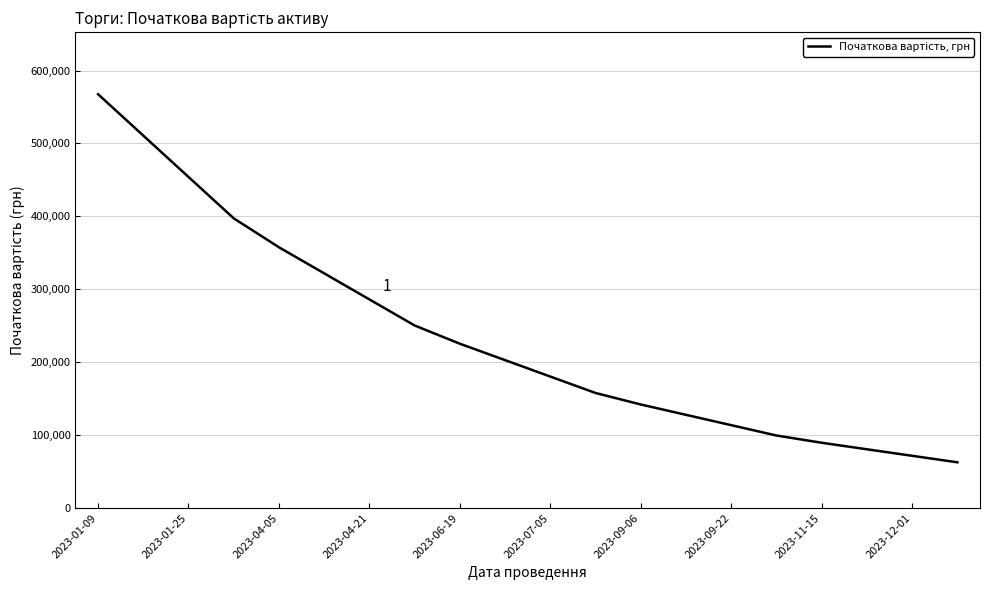

What is the greatest value displayed?

567528.2